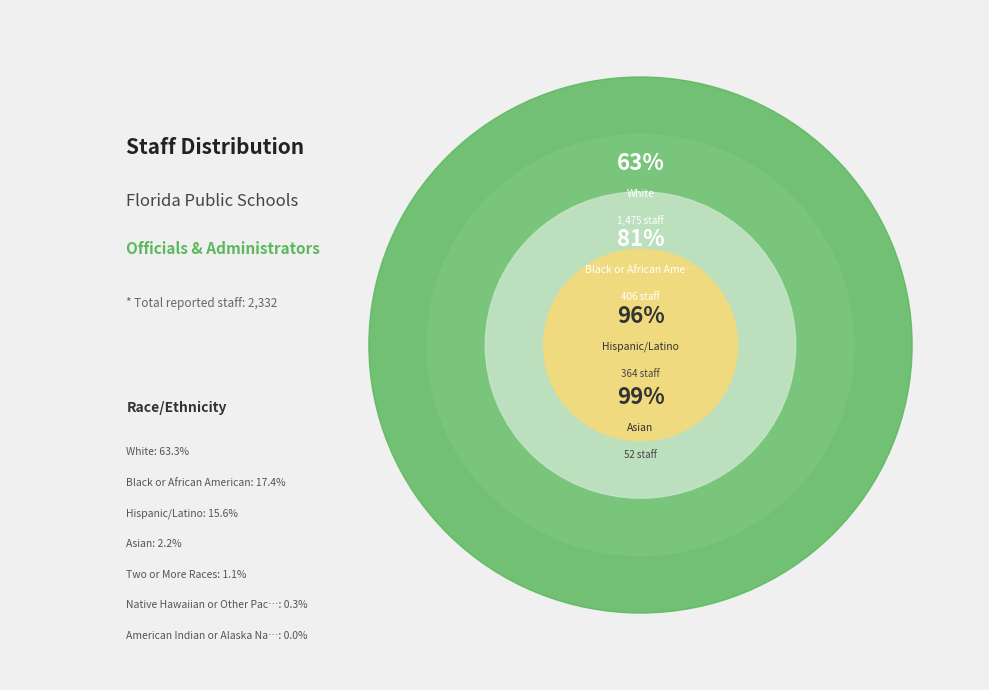

Combined, do Asian and Hispanic/Latino account for over 50%?

No